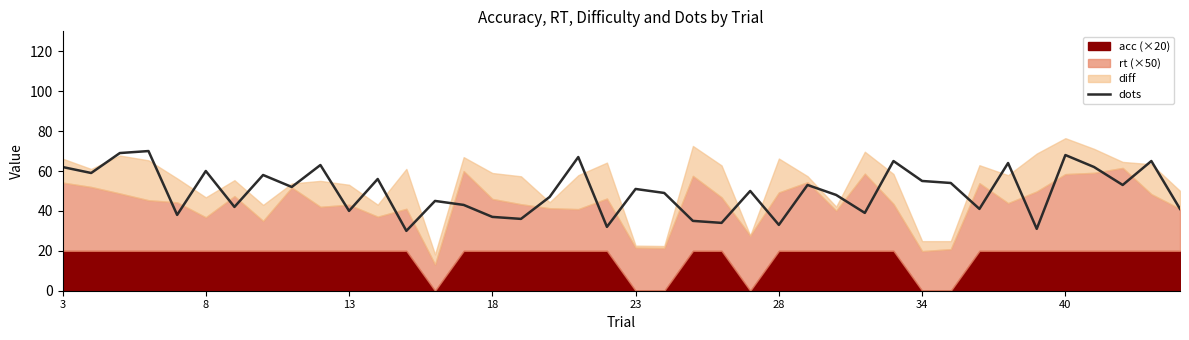

What is the average value?

50